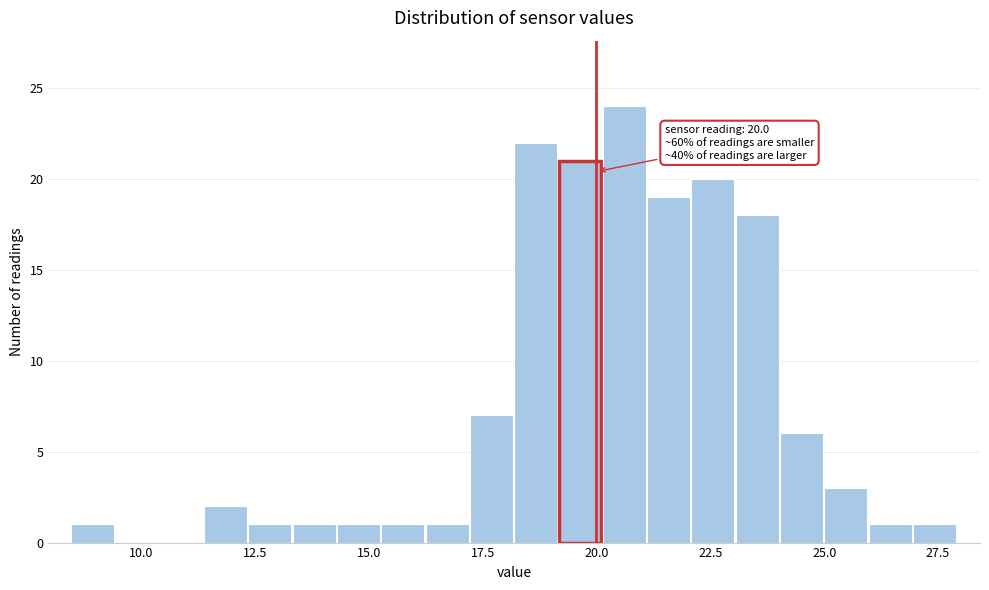

Read against the x-axis, roughly where is the centre of the tallest bar?

20.5